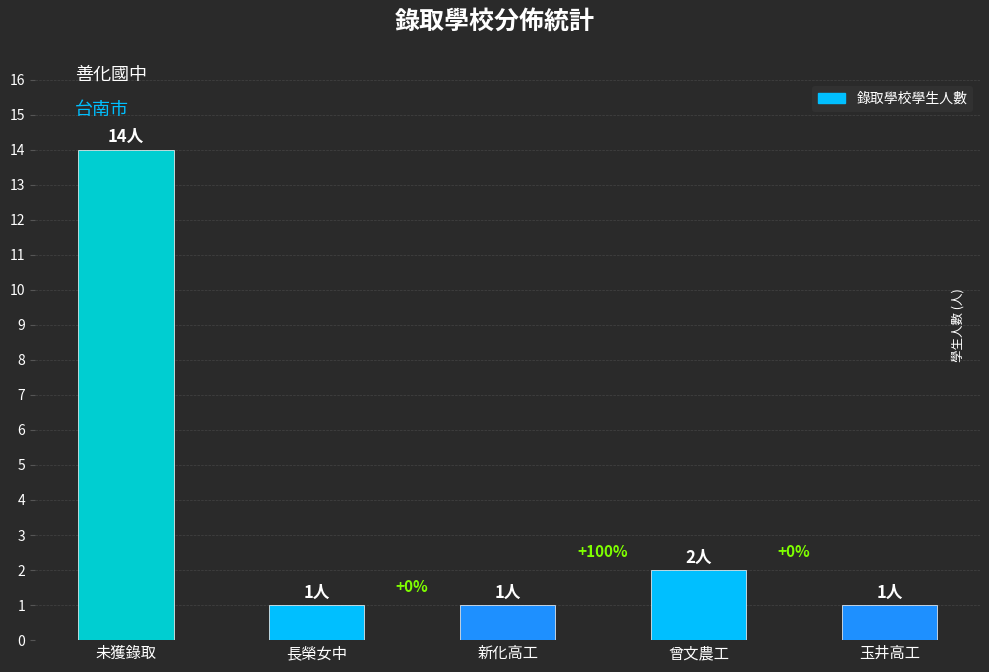

The value at 長榮女中 is 1. True or false?

True